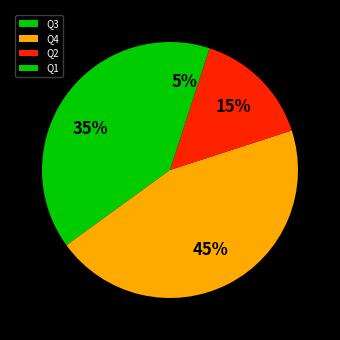

Approximately how many times larger is the value at Q3 compared to Q4?

0.8